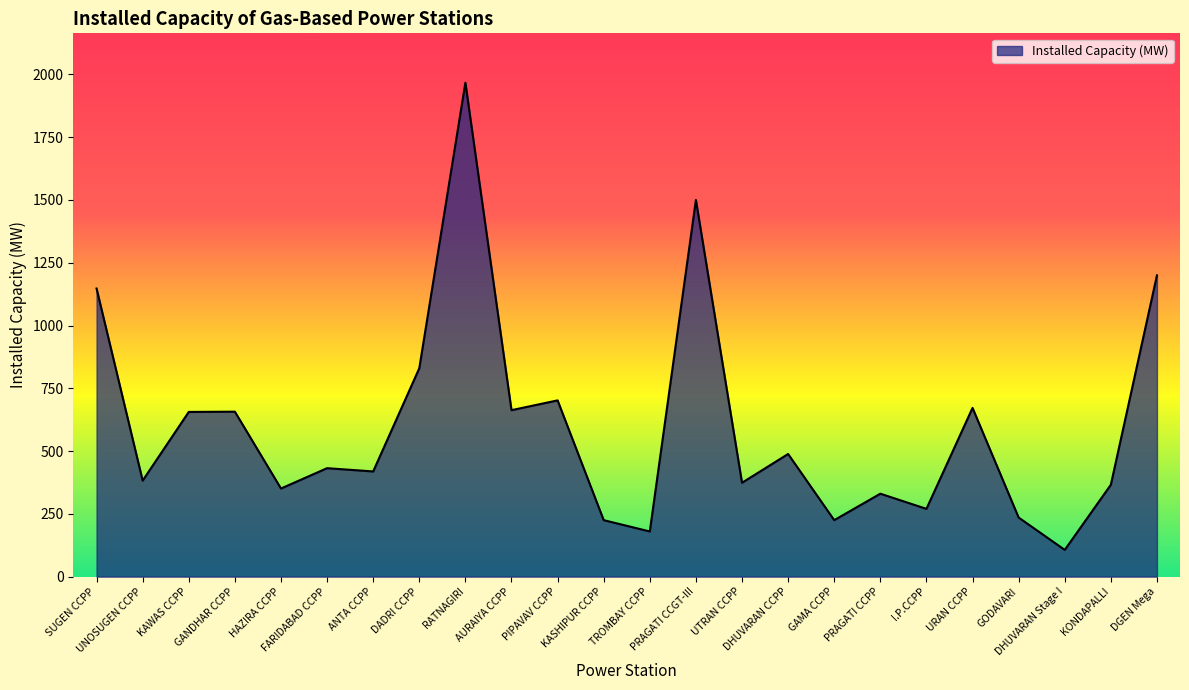

What is the minimum value shown in the chart?

106.6